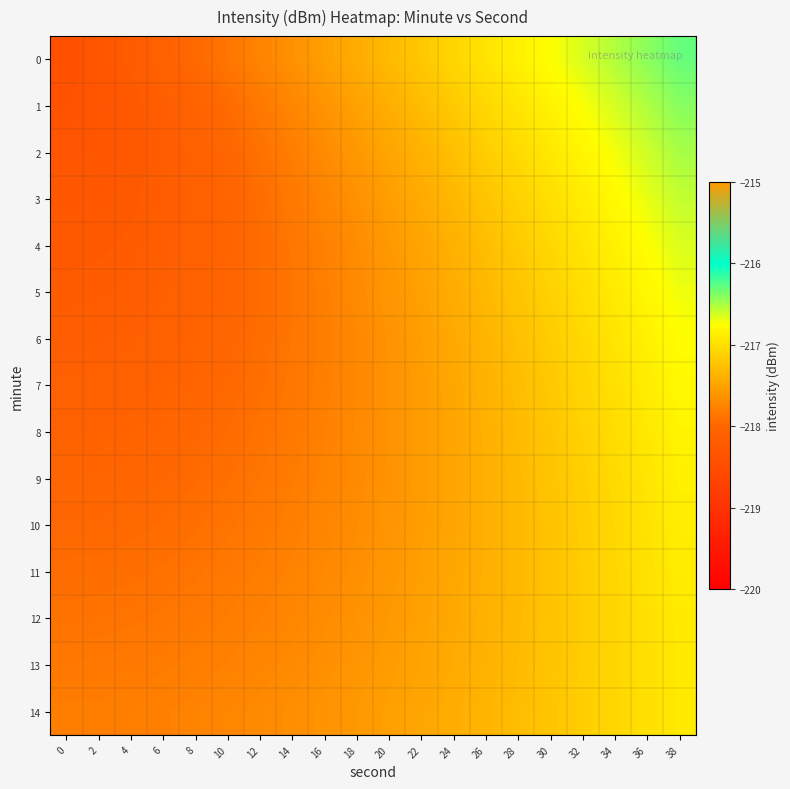

What is the difference between the highest and lowest values at 0?

0.6